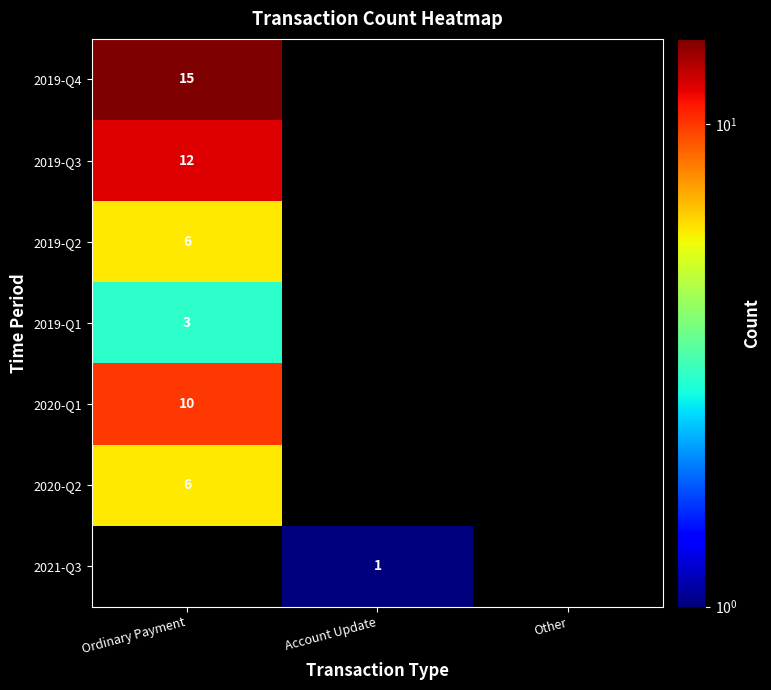

The 2019-Q3 series shows 12 at Ordinary Payment. True or false?

True